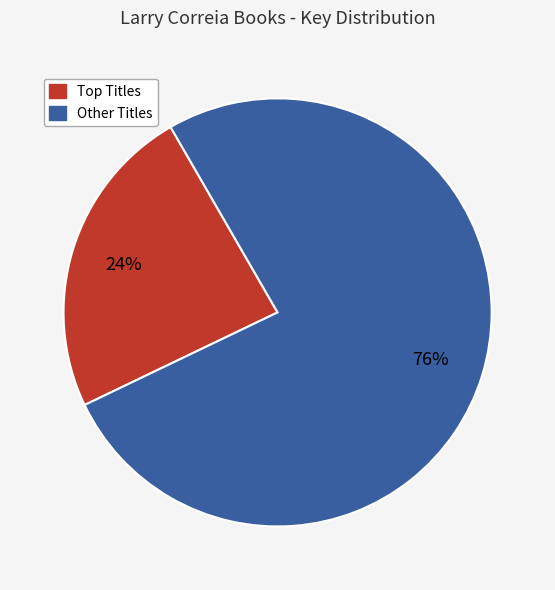

To the nearest percent, what is the average slice percentage?

50%